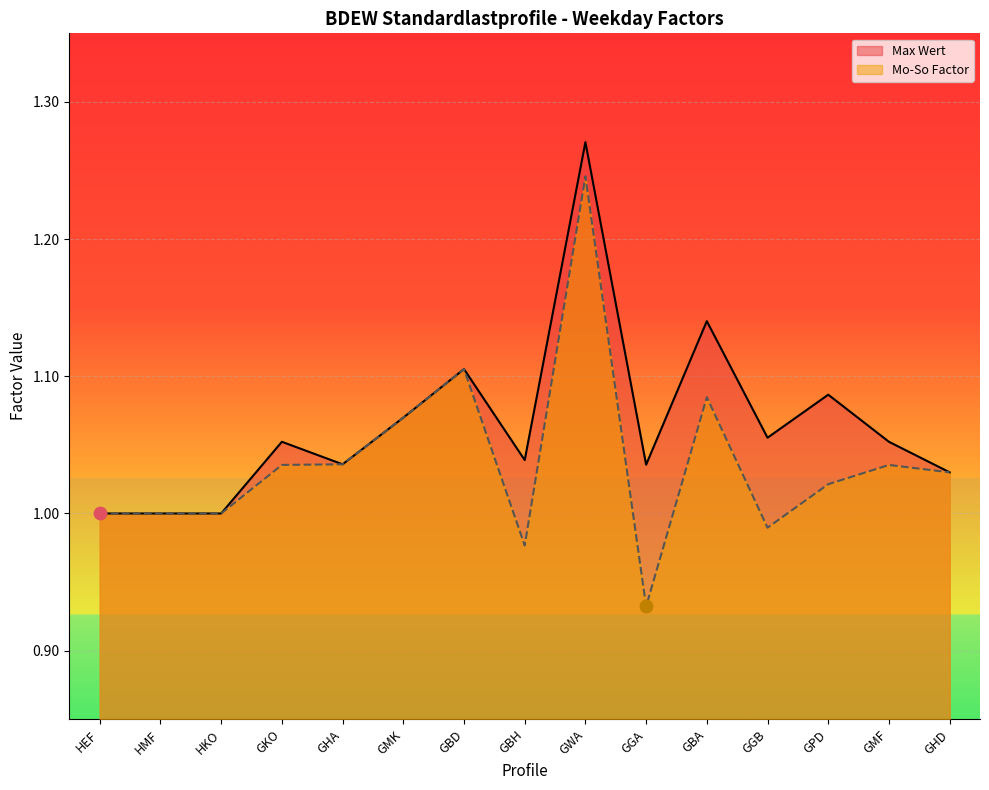

What is the total value across all series at HEF?

2.0